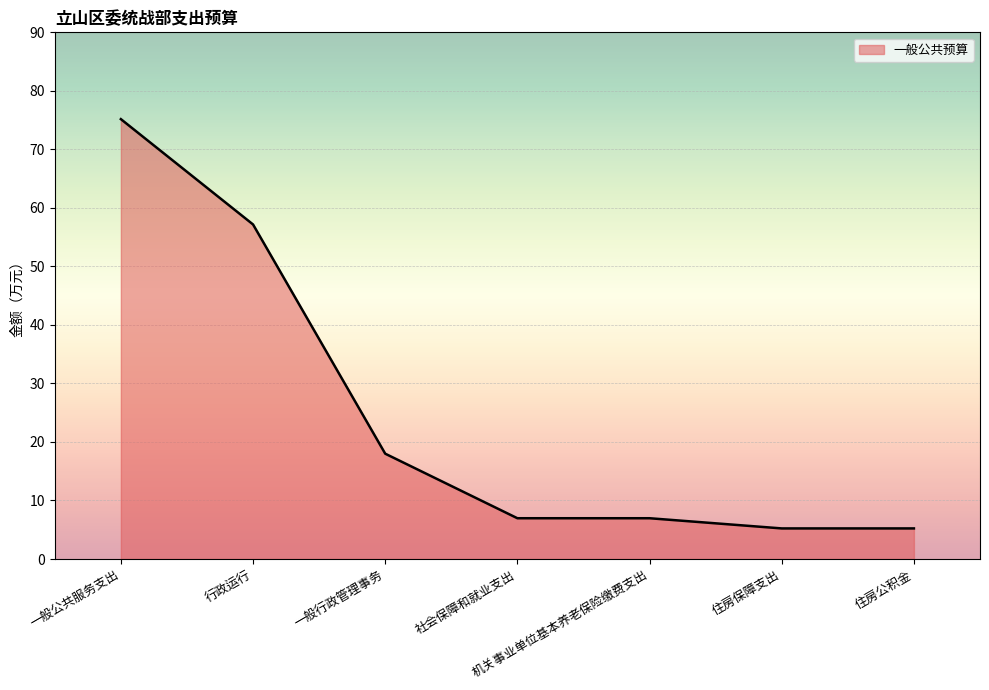

Read the value at 住房保障支出.

5.2